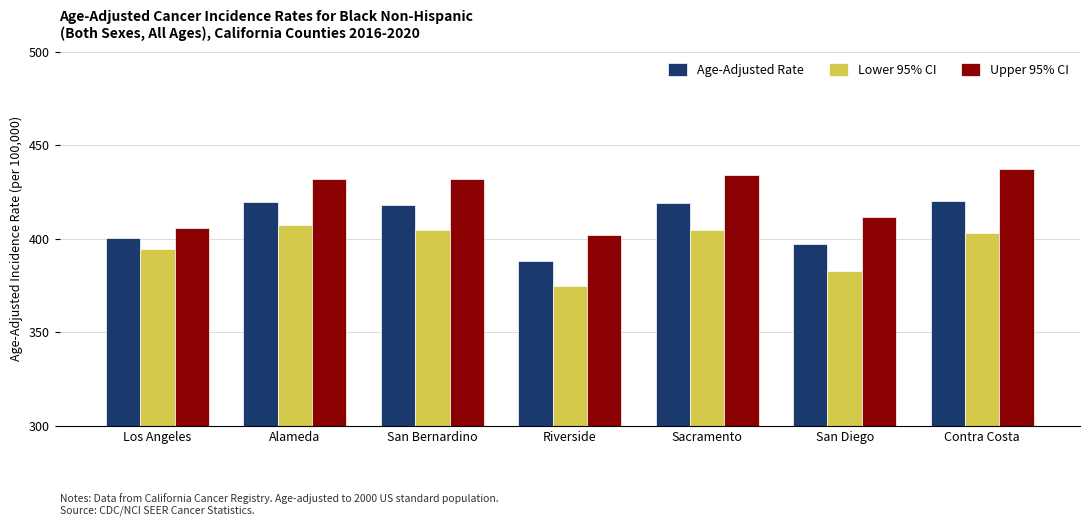

Does the chart contain stacked bars?

No